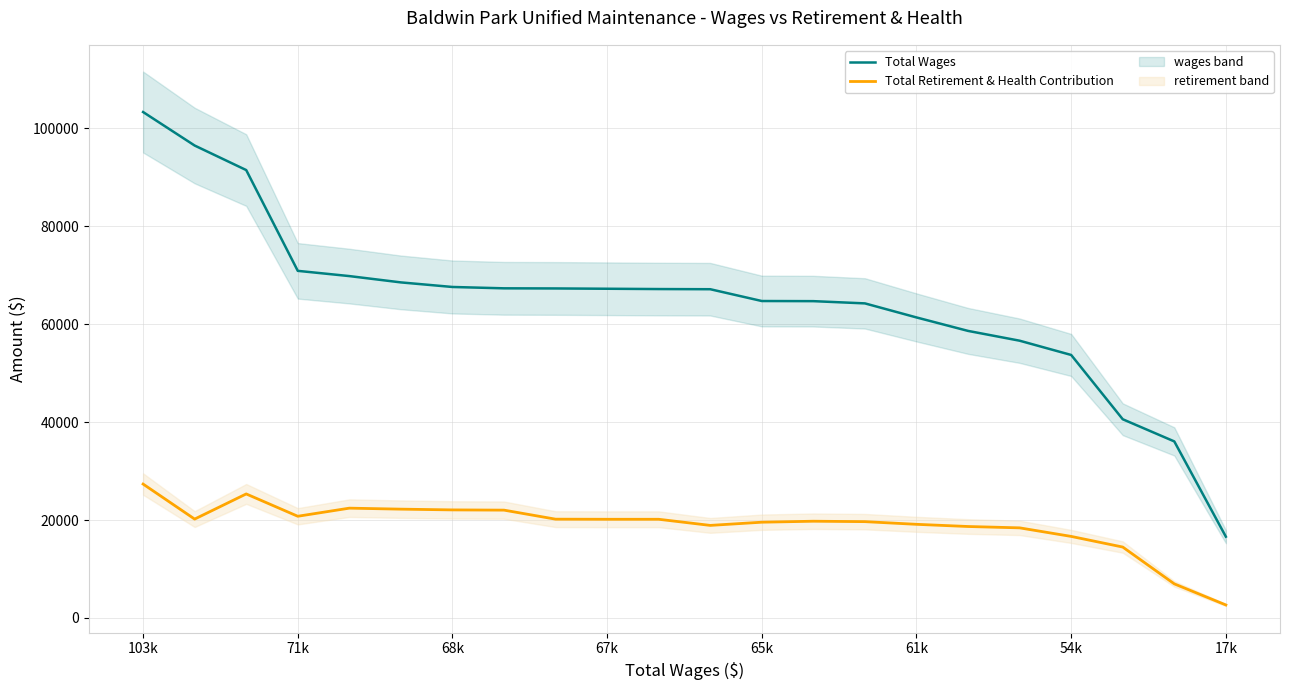

What is the difference between the maximum and minimum values in the Total Wages series?

86746